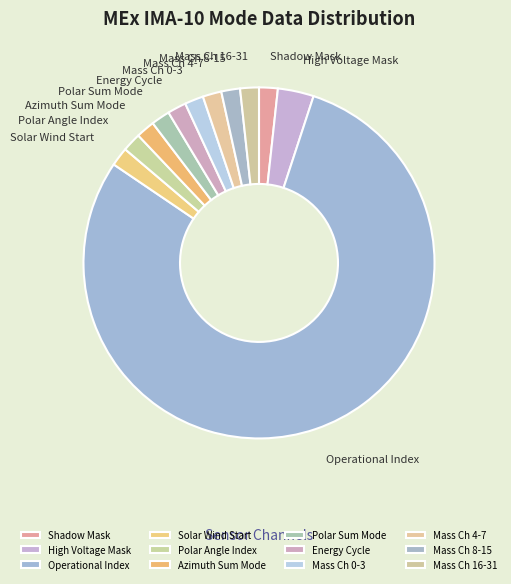

Between High Voltage Mask and Shadow Mask, which is larger?

High Voltage Mask